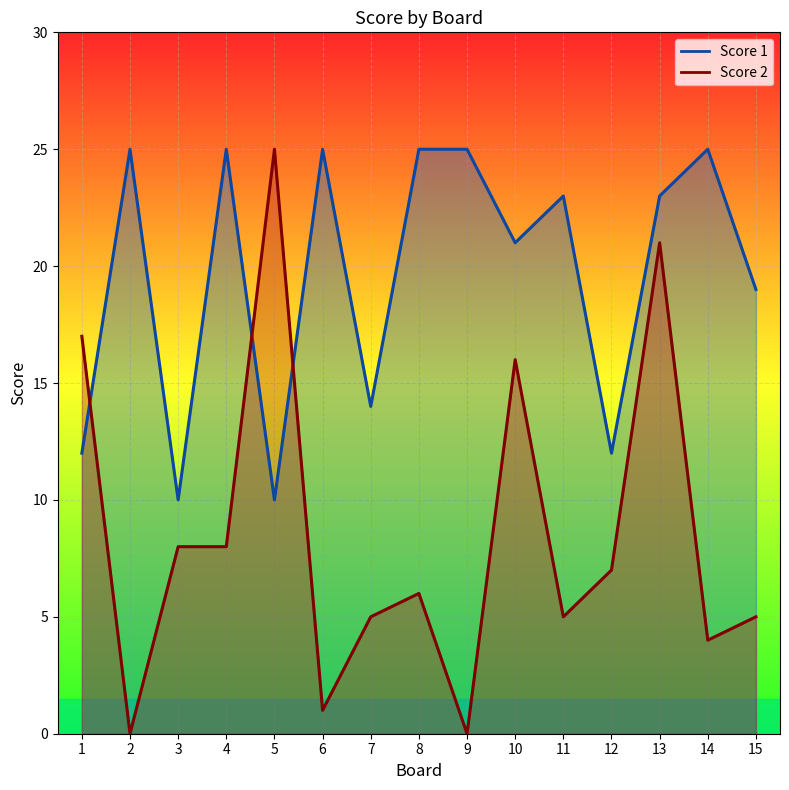

In Score 2, how many points are lower than both neighbors (excluding endpoints)?

5